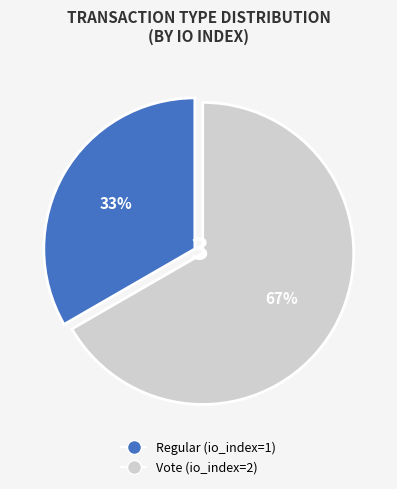

Which has a higher value, Regular or Vote?

Vote